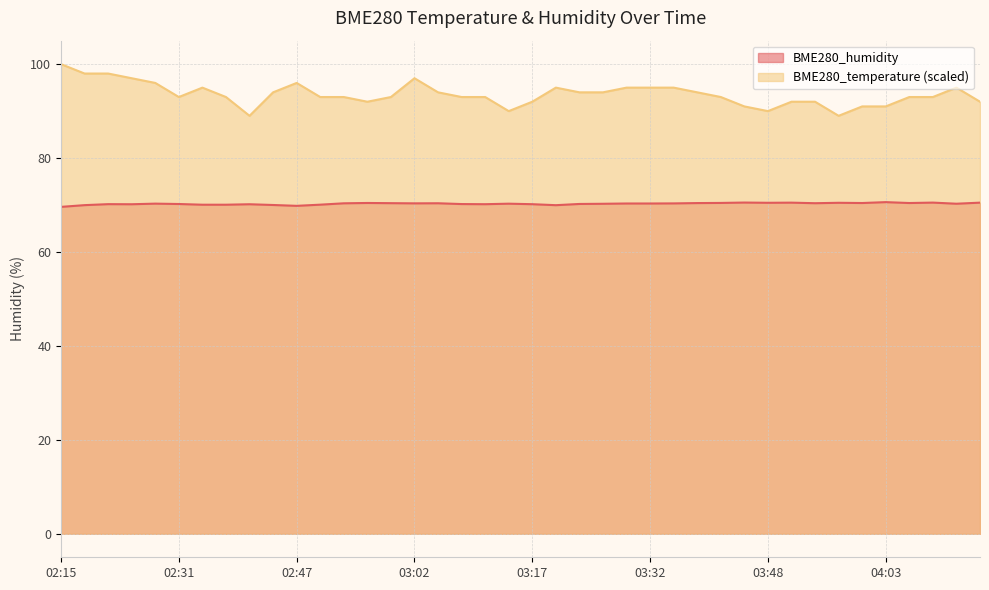

Between 02:31 and 03:14, which series saw the biggest shift?

BME280_temperature